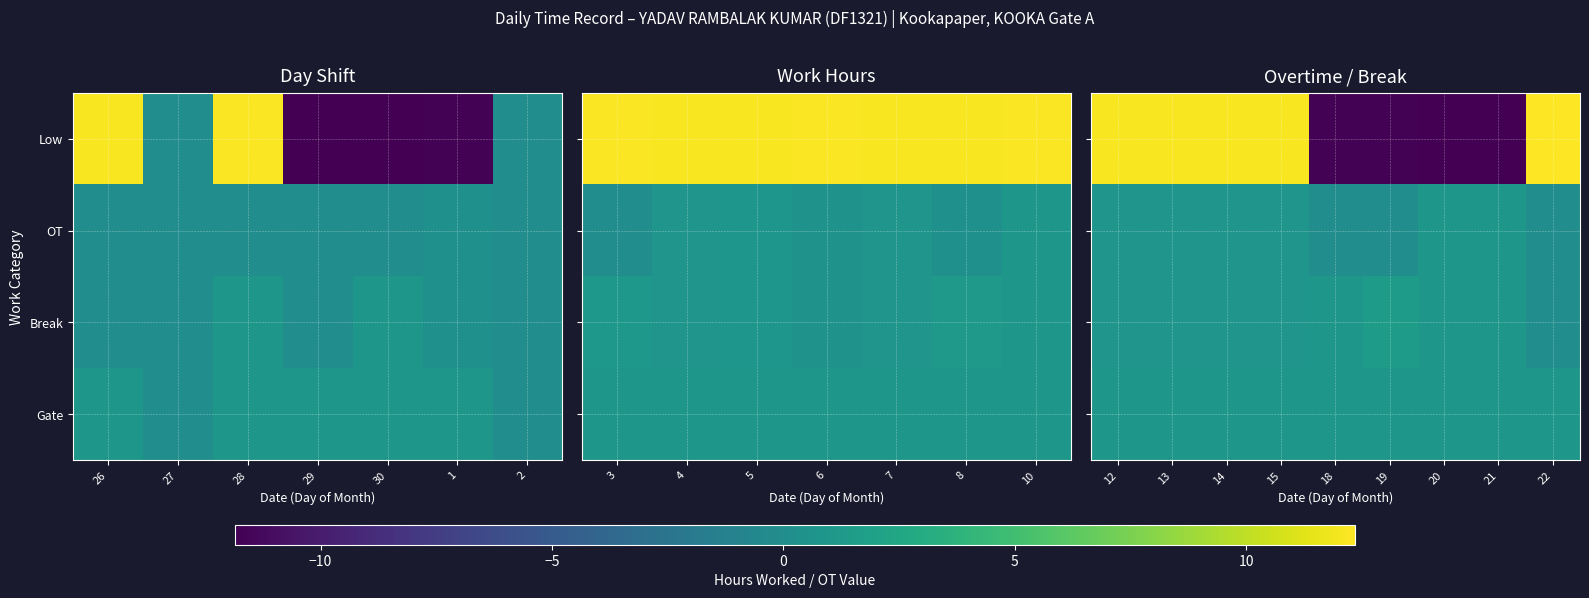

What is the difference between the maximum and minimum values in the Break series?

1.5